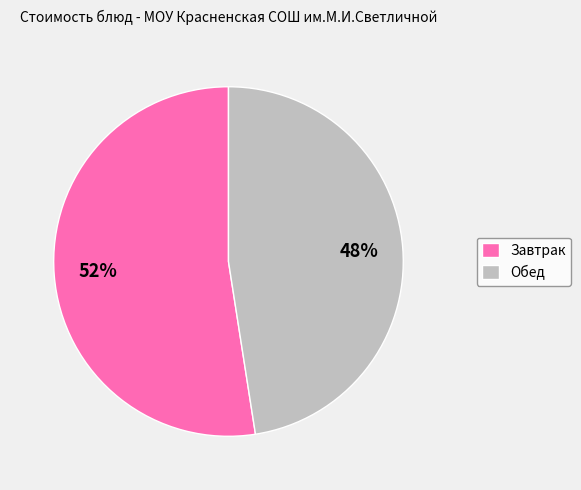

Is the sum of Обед and Завтрак greater than half?

Yes